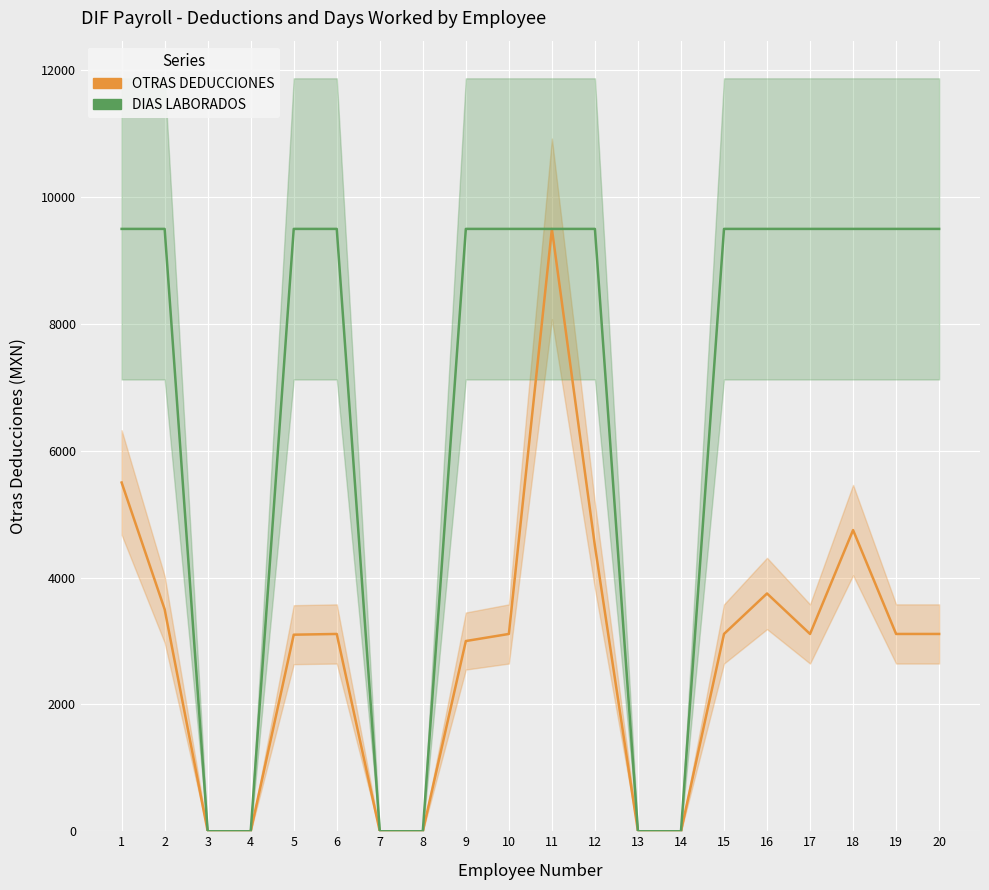

True or false: OTRAS DEDUCCIONES has a value of 6914.3 at 18.

False